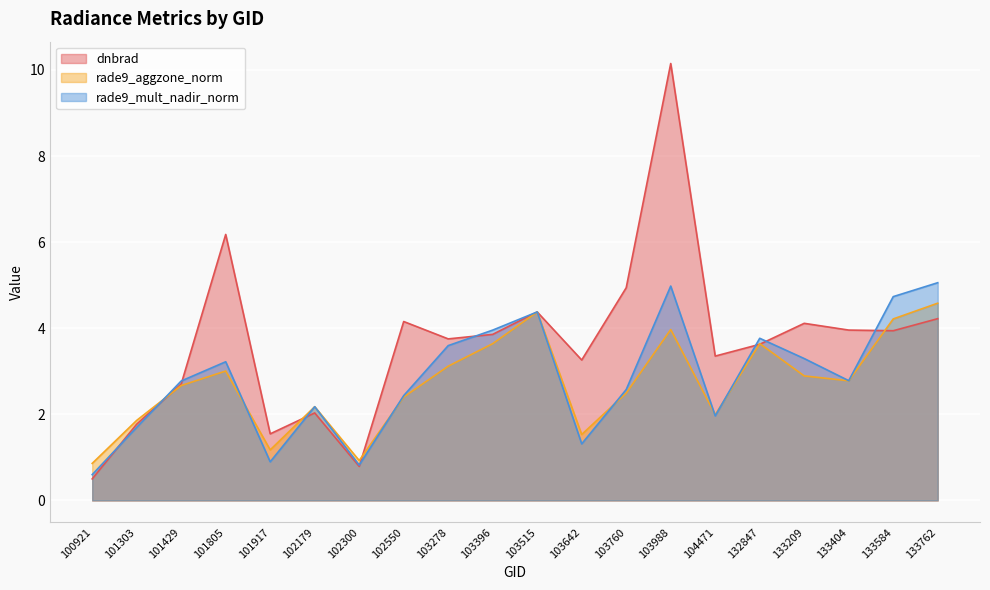

Reading left to right, what are all the values shown in this chart?

dnbrad: 100921=0.5	101303=1.8	101429=2.7	101805=6.2	101917=1.5	102179=2.0	102300=0.8	102550=4.2	103278=3.8	103396=3.9	103515=4.4	103642=3.3	103760=4.9	103988=10.1	104471=3.4	132847=3.6	133209=4.1	133404=4.0	133584=3.9	133762=4.2
rade9_aggzone_norm: 100921=0.9	101303=1.9	101429=2.7	101805=3.0	101917=1.2	102179=2.2	102300=0.9	102550=2.4	103278=3.1	103396=3.6	103515=4.4	103642=1.5	103760=2.5	103988=4.0	104471=2.0	132847=3.6	133209=2.9	133404=2.8	133584=4.2	133762=4.6
rade9_mult_nadir_norm: 100921=0.6	101303=1.7	101429=2.8	101805=3.2	101917=0.9	102179=2.2	102300=0.8	102550=2.4	103278=3.6	103396=4.0	103515=4.4	103642=1.3	103760=2.6	103988=5.0	104471=2.0	132847=3.8	133209=3.3	133404=2.8	133584=4.7	133762=5.1